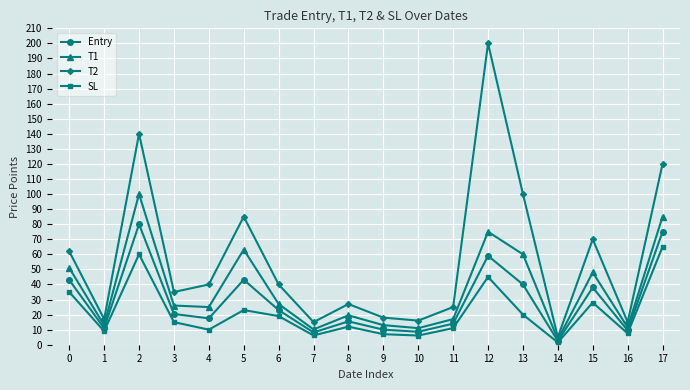

The Entry series shows 14.0 at 11. True or false?

True